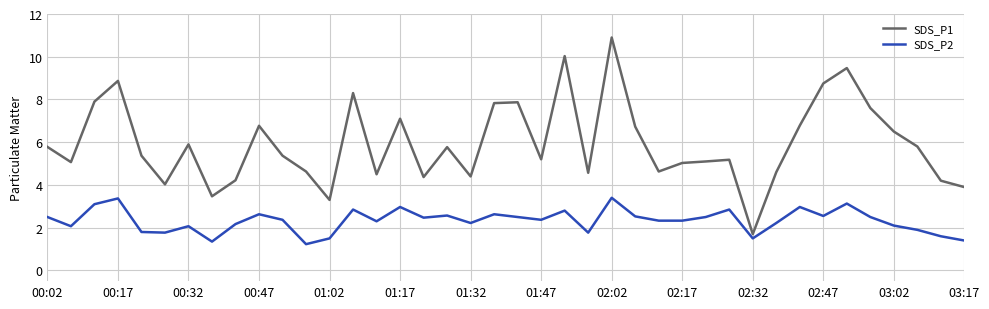

Which series has the largest total across all categories?

SDS_P1